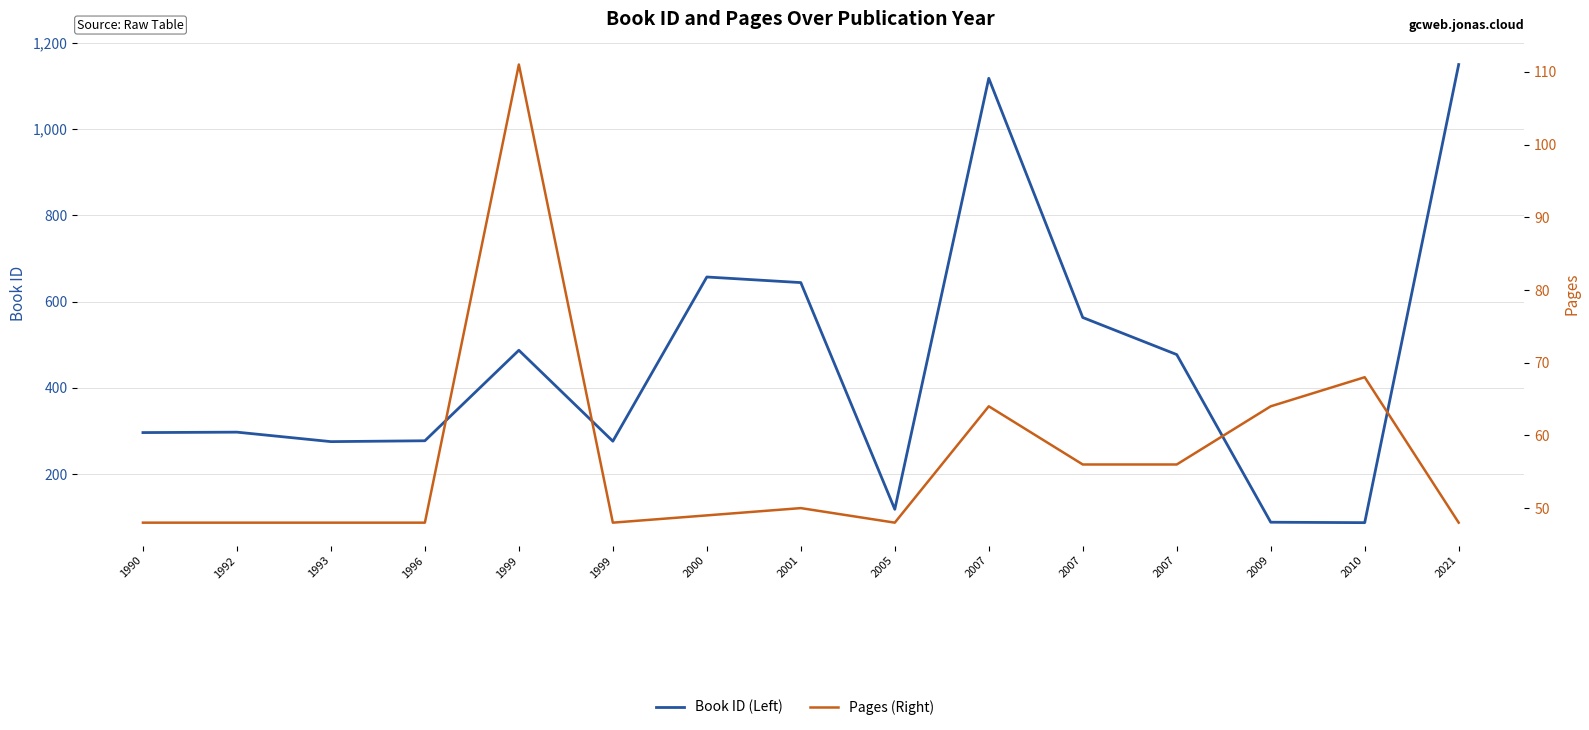

The value of Book ID (Left) at 2007 is 926. True or false?

False